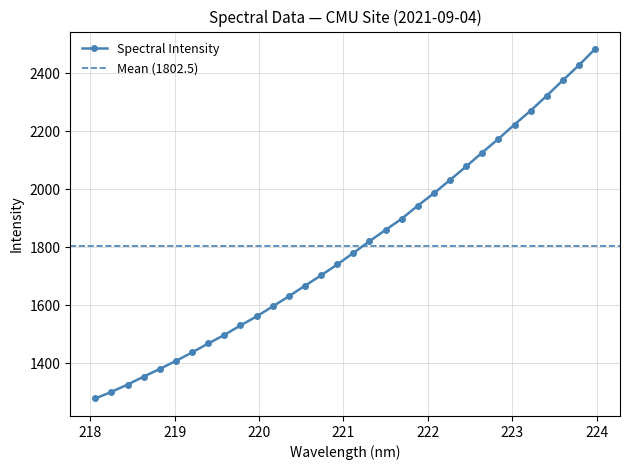

What is the maximum value shown in the chart?

2482.6